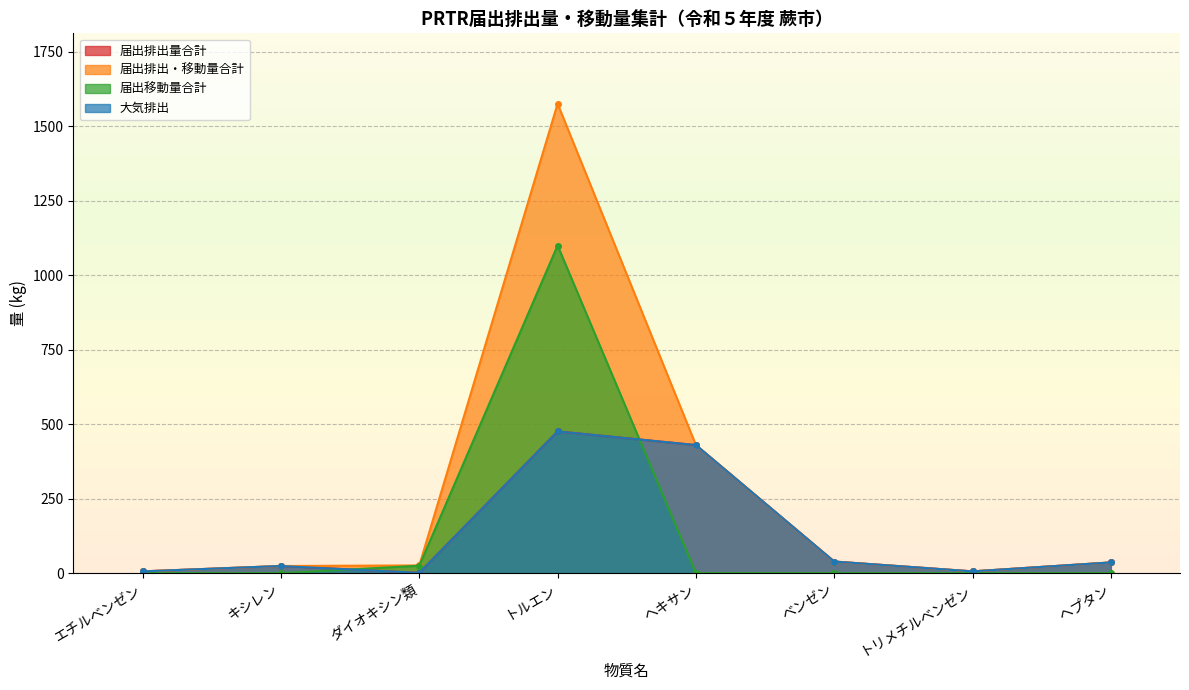

What is the lowest value of the 大気排出 series?

1